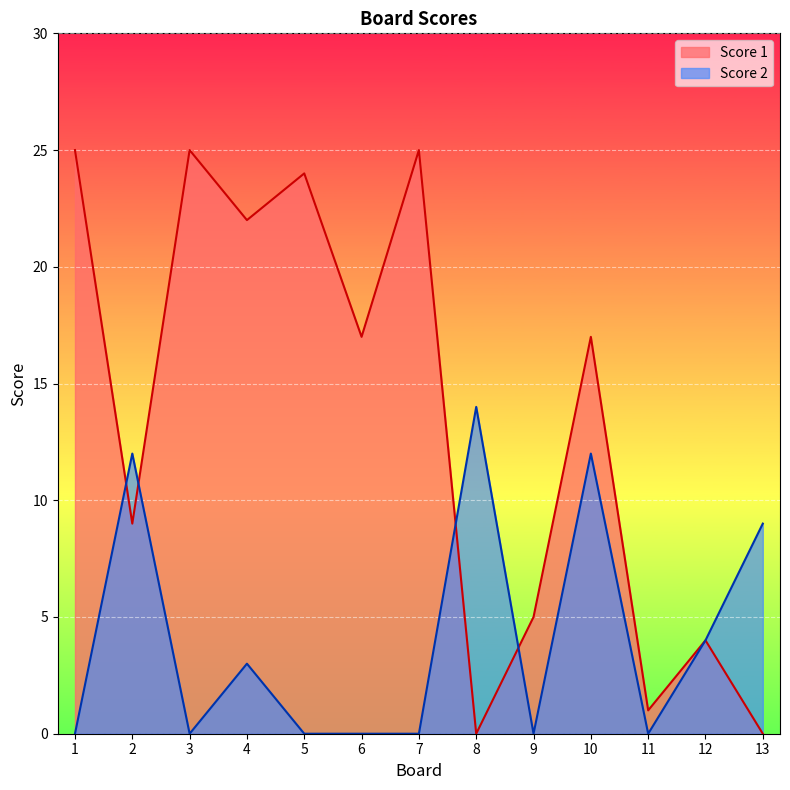

Between 8 and 12, which series saw the biggest shift?

Score 2